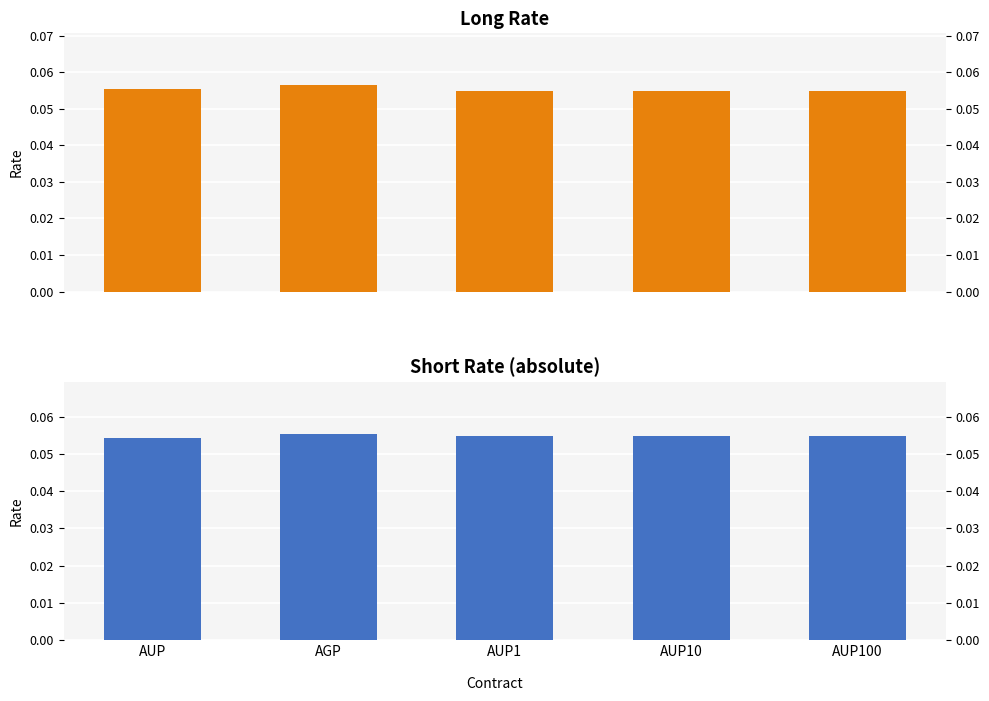

Is the value of Short Rate at AUP10 greater than the value of Long Rate at AUP100?

No